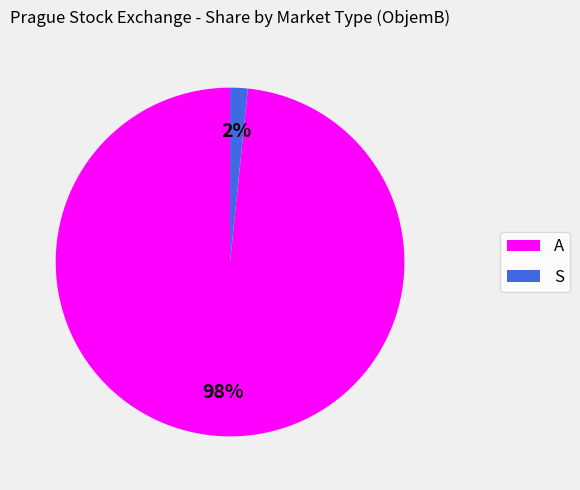

Is there a majority slice in this chart?

Yes